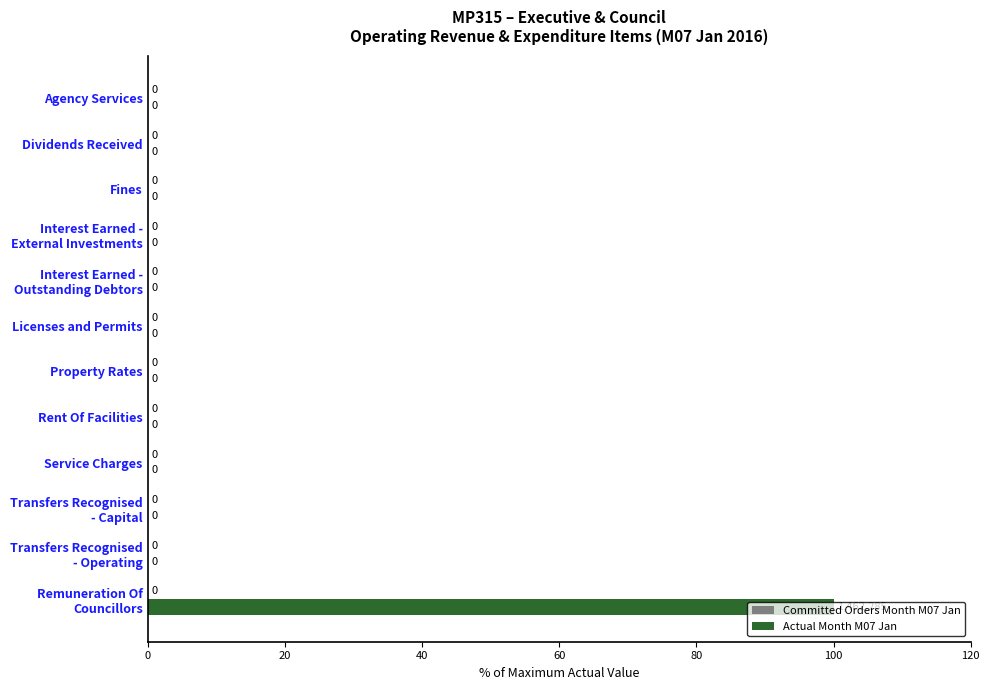

True or false: the data shows 34 at Licenses and Permits.

False